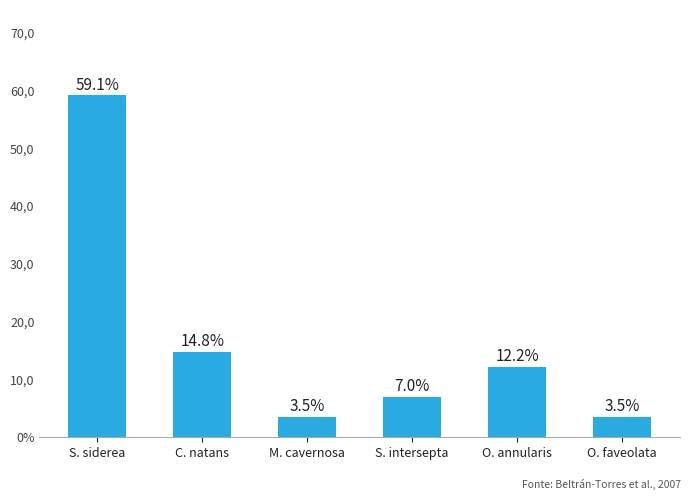

Does the chart contain any negative values?

No